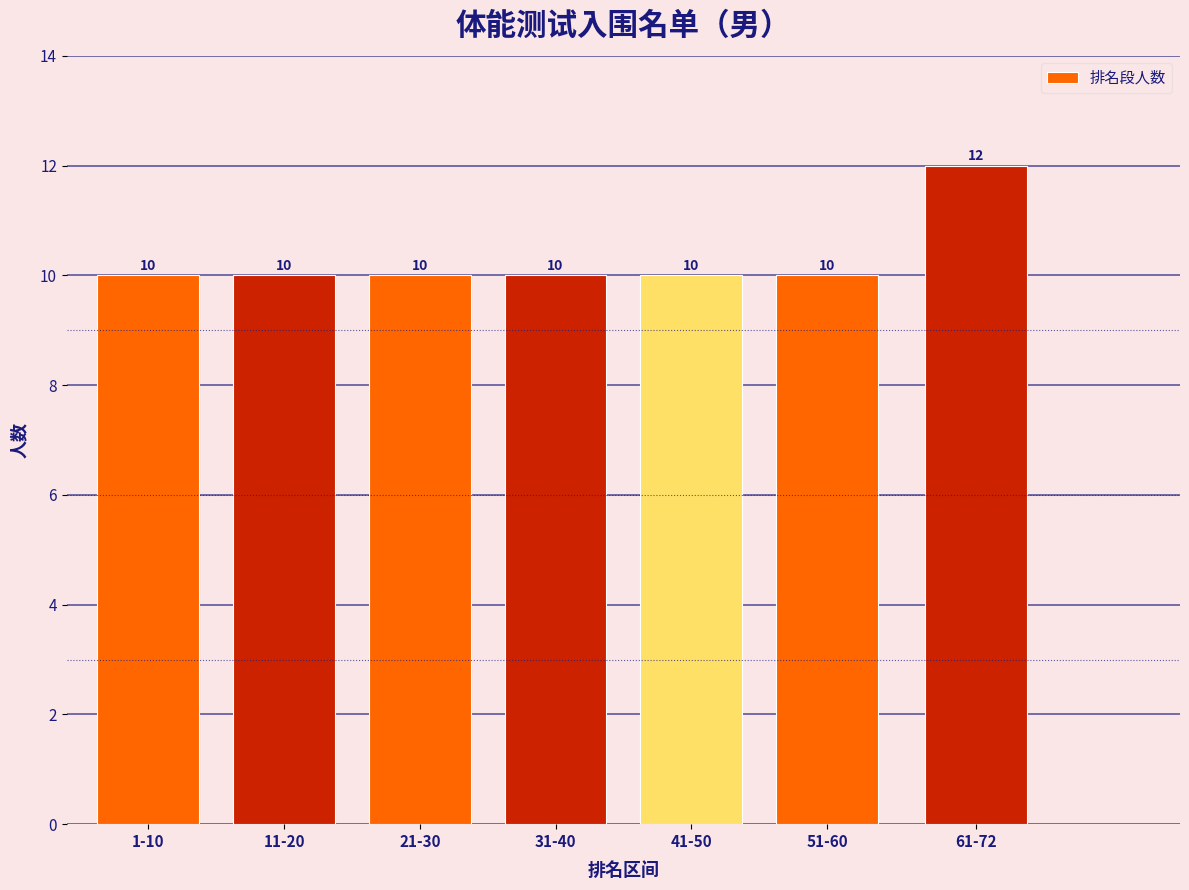

Reading left to right, transcribe all the data shown in this chart.

1-10=10	11-20=10	21-30=10	31-40=10	41-50=10	51-60=10	61-72=12